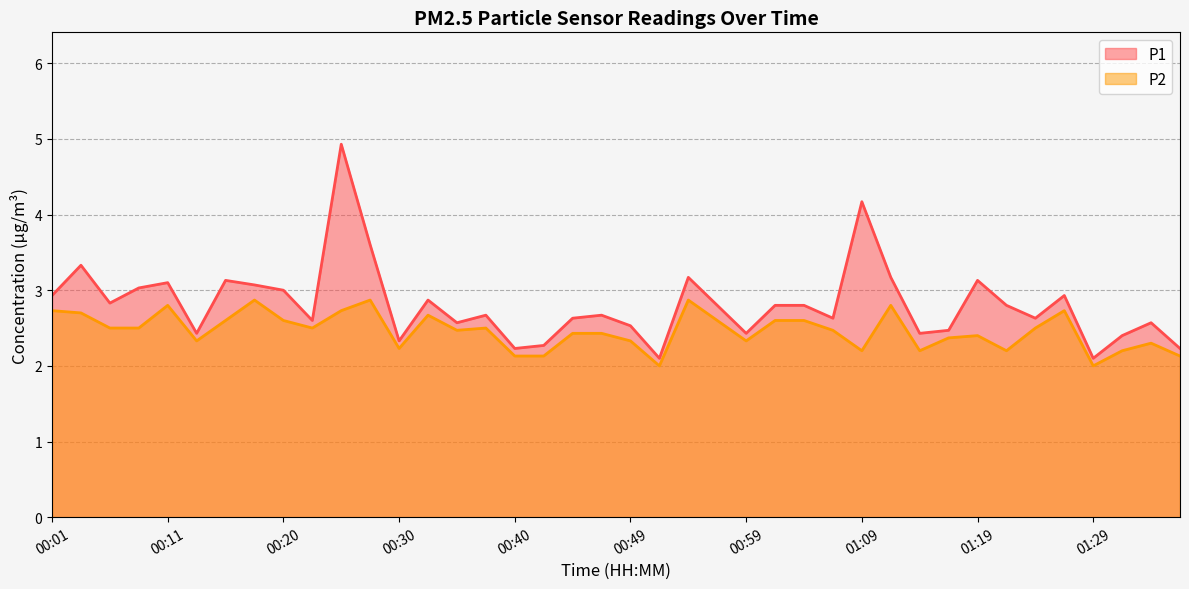

What position from the right is 01:22?

7